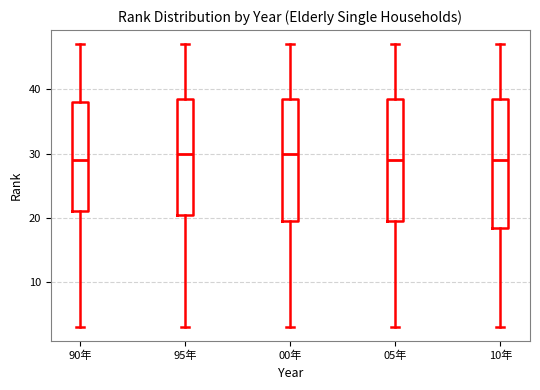

Where does the lower whisker of the box for 05年 end on the y-axis? The values are not printed on the chart, so give them approximately, as read against the axis.

3